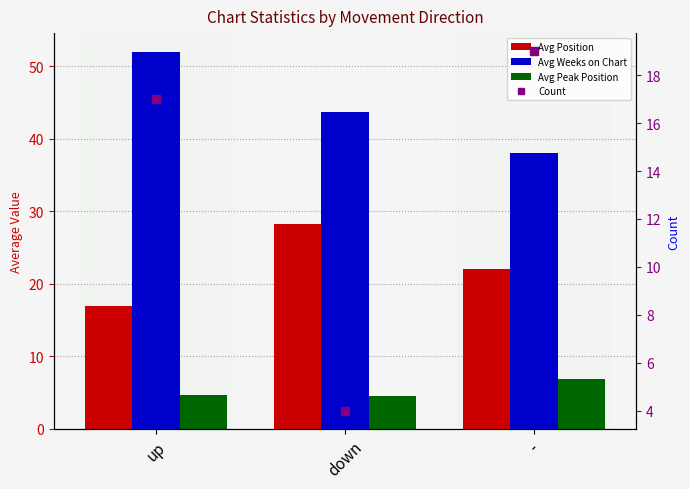

The value of Avg Weeks on Chart at down is 43.8. True or false?

True